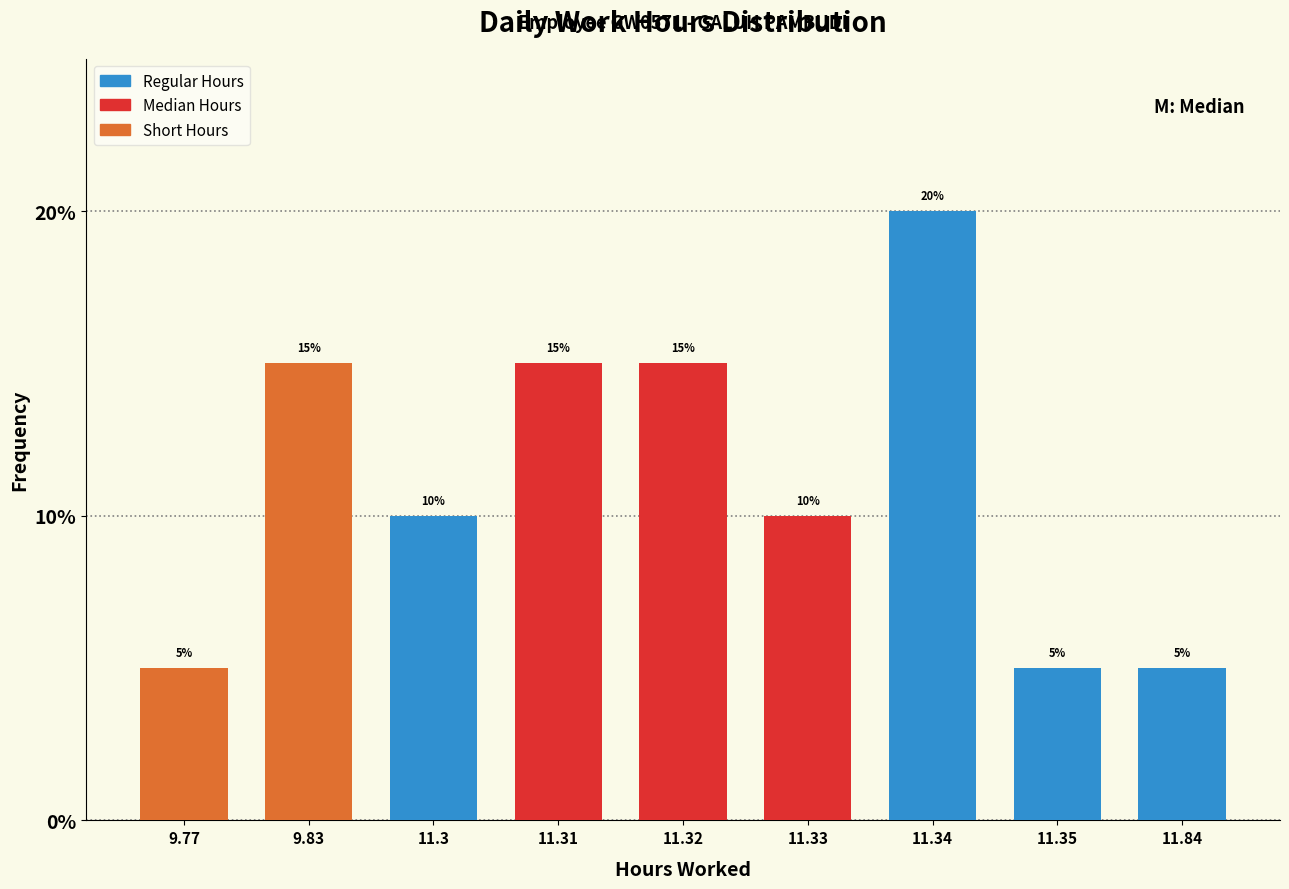

Reading left to right, list all the values displayed in this chart.

5	15	10	15	15	10	20	5	5